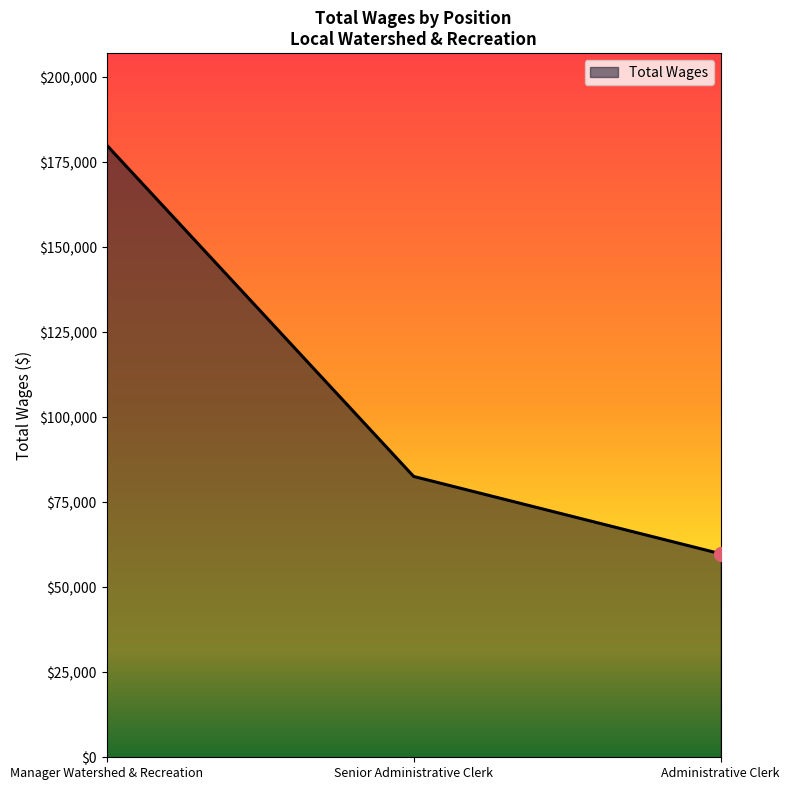

Where is the data nearest to the value 119965?

Senior Administrative Clerk